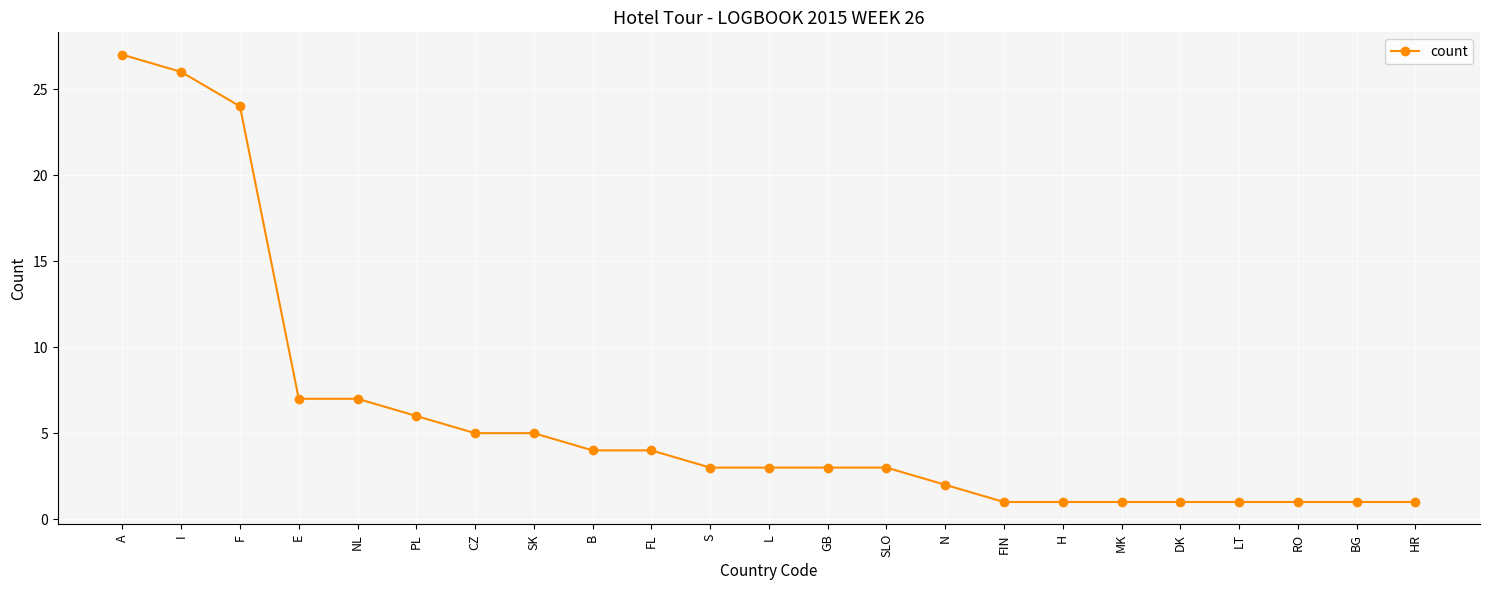

Approximately how many times larger is the value at F compared to MK?

24.0